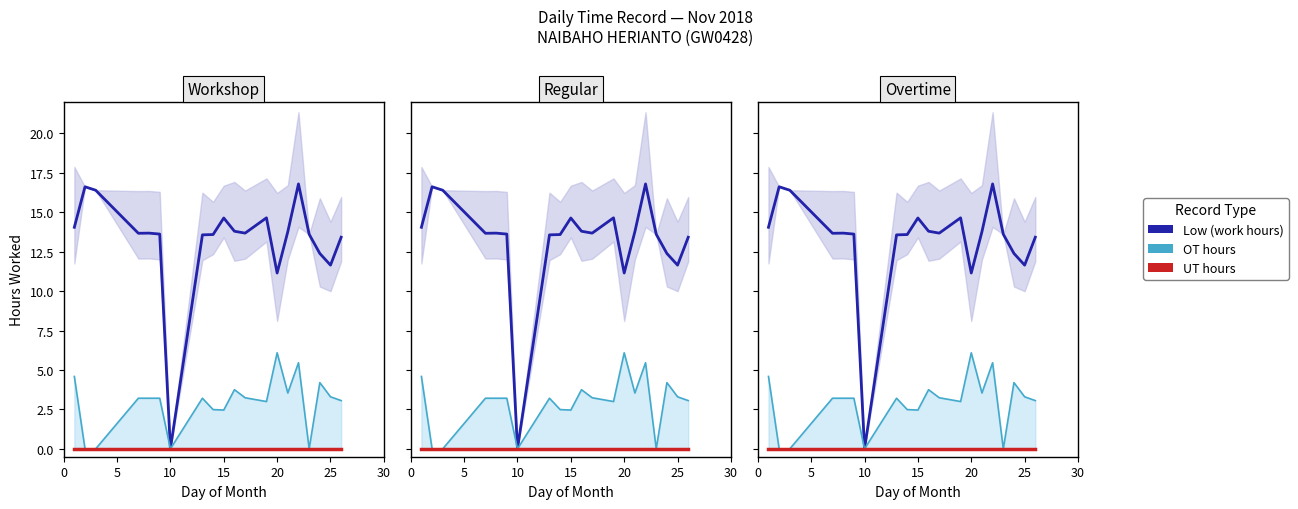

How many data points does each series have?

20